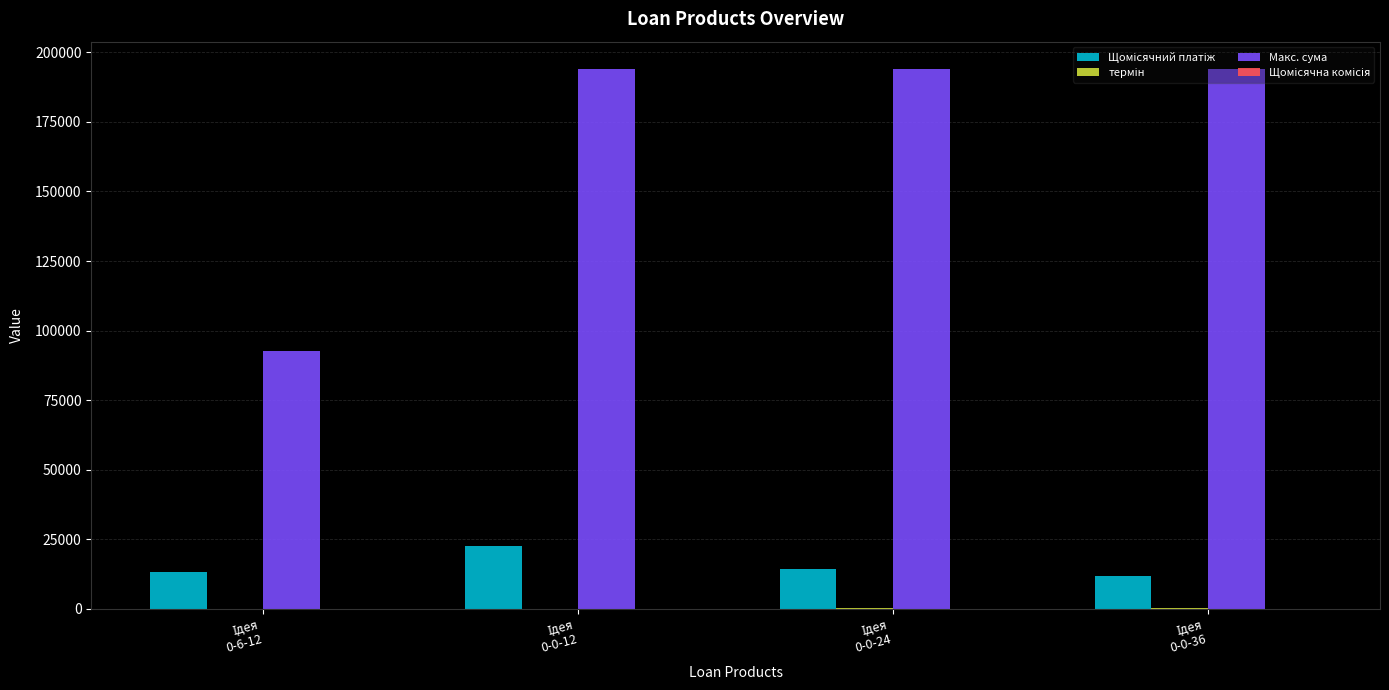

What is the highest value of the Макс. сума series?

194174.8